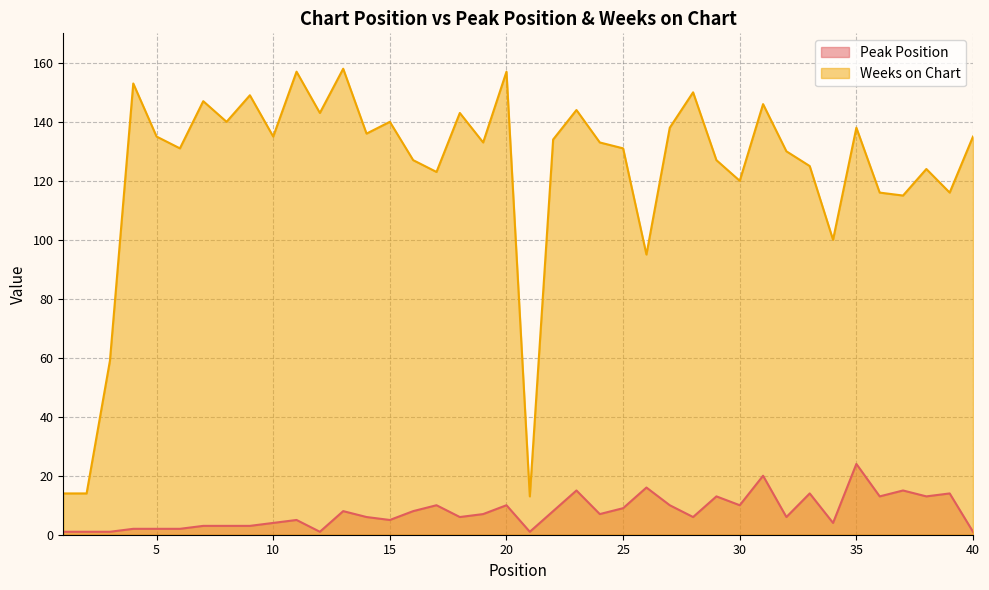

Reading right to left, list all the values displayed in this chart.

Peak Position: 1	14	13	15	13	24	4	14	6	20	10	13	6	10	16	9	7	15	8	1	10	7	6	10	8	5	6	8	1	5	4	3	3	3	2	2	2	1	1	1
Weeks on Chart: 135	116	124	115	116	138	100	125	130	146	120	127	150	138	95	131	133	144	134	13	157	133	143	123	127	140	136	158	143	157	135	149	140	147	131	135	153	59	14	14